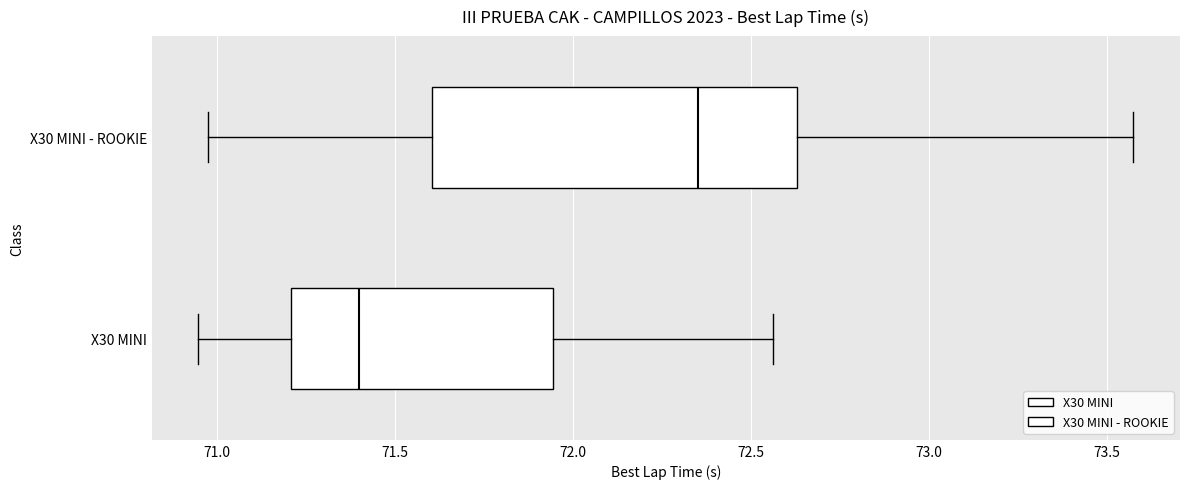

Which box is the widest, from its left edge to its right edge?

X30 MINI - ROOKIE